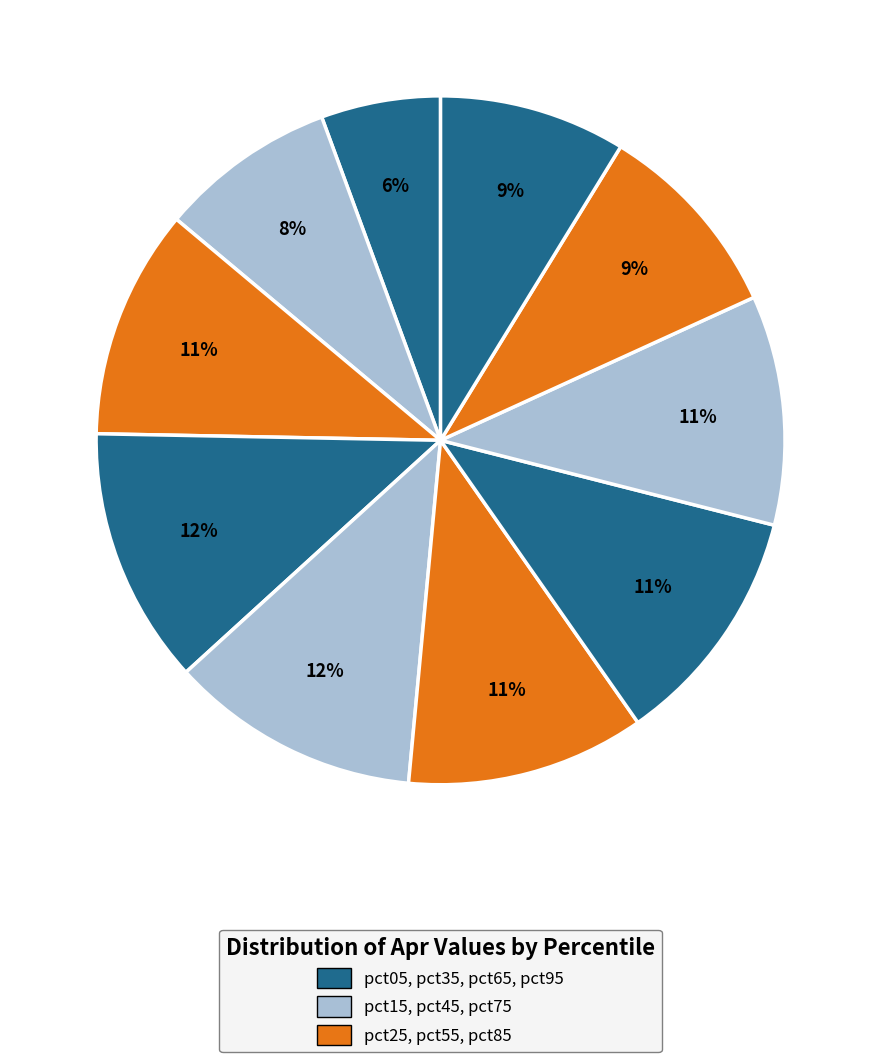

Rank the categories by value from highest to lowest.

pct35, pct45, pct65, pct55, pct25, pct75, pct85, pct95, pct15, pct05